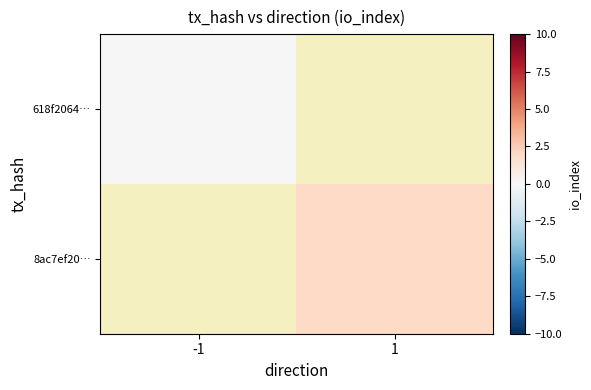

Rank the series by their maximum value, from lowest to highest.

618f2064…, 8ac7ef20…